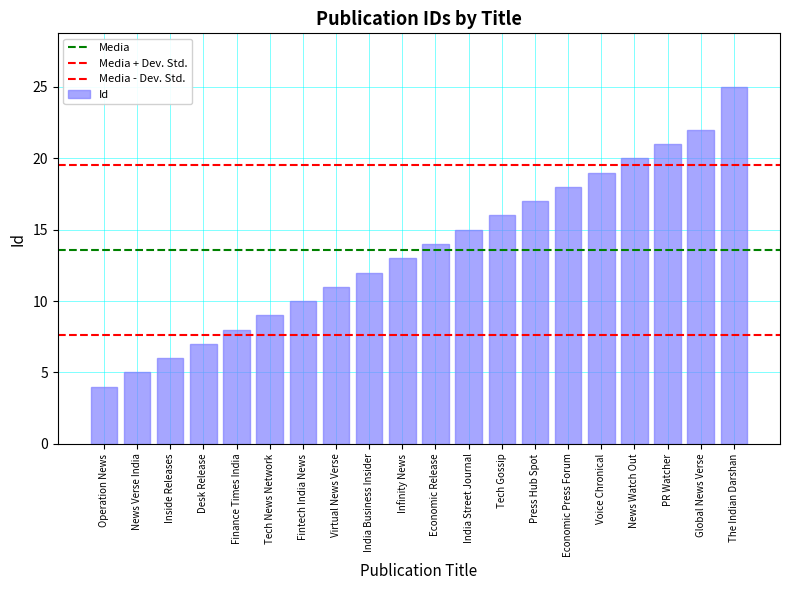

What is the maximum value shown in the chart?

25